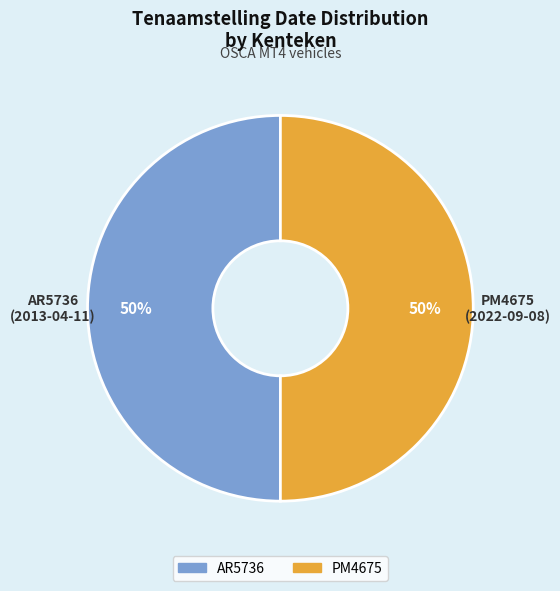

To the nearest percent, what is the combined percentage of AR5736 and PM4675?

100%